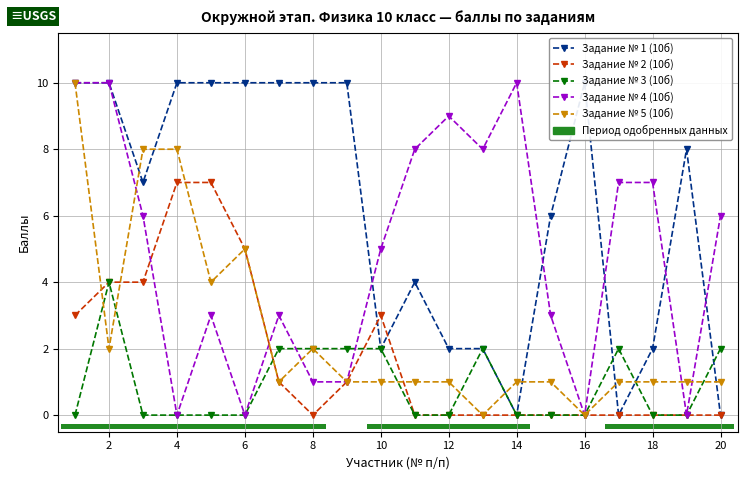

What is the sum of all Задание № 3 (10б) values?

18